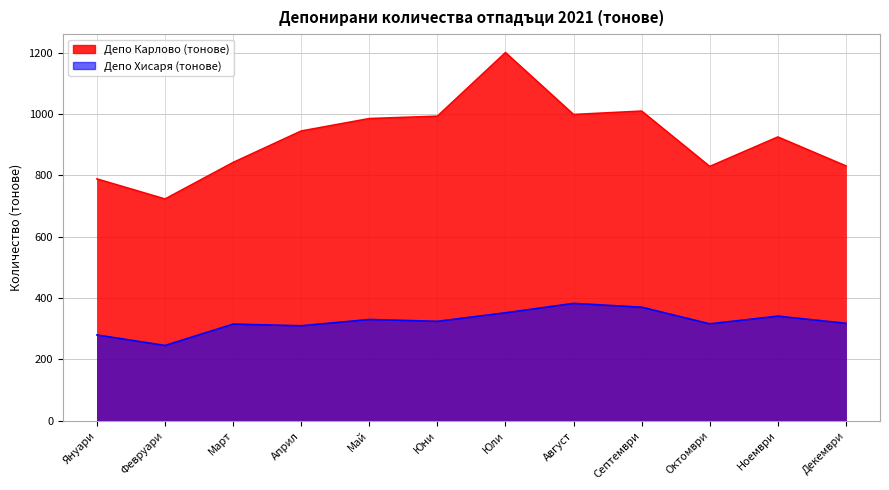

At which category is the sum across all series the highest?

Юли